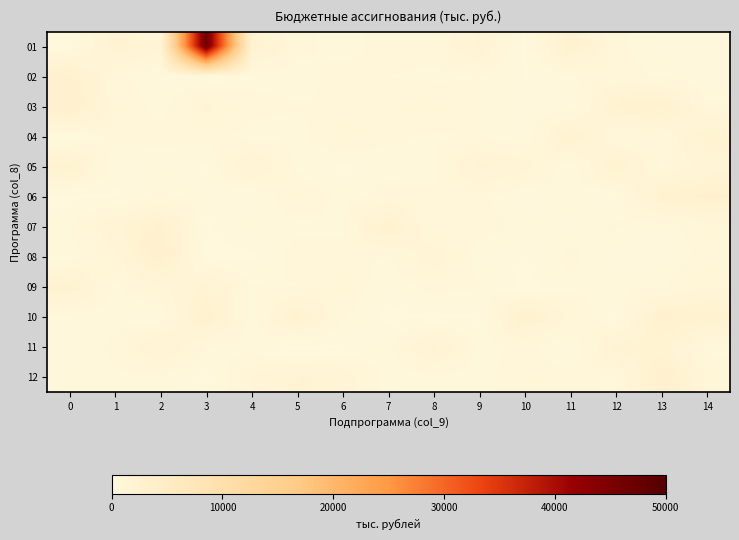

Reading left to right, list all the values displayed in this chart.

01: 0=110.8	1=2100.0	2=1300.0	3=46567.7	4=2196.0	5=749.8	6=399.7	7=776.7	8=774.5	9=1803.3	10=61.8	11=2497.3	12=697.1	13=306.1	14=369.6
02: 0=2668.0	1=695.8	2=321.8	3=218.6	4=489.8	5=418.5	6=755.3	7=587.2	8=499.0	9=599.0	10=168.0	11=530.5	12=793.0	13=511.6	14=198.1
03: 0=2896.9	1=913.8	2=462.8	3=1320.5	4=714.2	5=618.5	6=587.9	7=776.3	8=935.1	9=591.7	10=351.6	11=305.5	12=2325.4	13=2684.5	14=666.6
04: 0=265.5	1=667.1	2=707.0	3=739.3	4=457.9	5=451.1	6=1070.3	7=658.8	8=555.0	9=591.4	10=223.7	11=2316.7	12=657.1	13=723.0	14=2120.6
05: 0=2313.8	1=336.6	2=362.9	3=165.8	4=1869.9	5=504.8	6=125.2	7=425.9	8=479.9	9=1912.7	10=1416.6	11=300.6	12=2282.4	13=513.6	14=1481.4
06: 0=121.4	1=126.1	2=675.8	3=352.1	4=188.9	5=943.1	6=465.6	7=747.9	8=639.0	9=686.4	10=251.1	11=536.0	12=159.7	13=2424.4	14=2614.4
07: 0=559.7	1=1618.0	2=2688.3	3=136.2	4=471.9	5=478.4	6=546.2	7=2582.2	8=608.3	9=783.1	10=461.4	11=326.1	12=656.6	13=289.6	14=969.6
08: 0=407.3	1=1090.9	2=2887.3	3=154.9	4=117.7	5=773.9	6=685.2	7=587.2	8=1508.0	9=386.3	10=221.3	11=718.7	12=209.5	13=275.2	14=726.2
09: 0=2284.9	1=484.5	2=1103.3	3=1900.6	4=600.2	5=562.1	6=962.3	7=296.0	8=768.4	9=616.5	10=49.8	11=488.0	12=528.2	13=523.1	14=1160.2
10: 0=412.6	1=393.7	2=273.4	3=2632.0	4=349.2	5=2451.7	6=630.5	7=110.1	8=181.3	9=132.2	10=2701.3	11=1017.1	12=128.5	13=2691.3	14=2339.6
11: 0=252.4	1=698.8	2=1819.3	3=592.6	4=431.9	5=15.2	6=168.5	7=444.1	8=1955.9	9=431.4	10=711.7	11=221.2	12=1948.9	13=1972.8	14=403.7
12: 0=379.0	1=531.1	2=544.6	3=131.7	4=1179.3	5=1893.4	6=1507.9	7=362.2	8=538.1	9=452.2	10=842.3	11=699.5	12=531.3	13=2861.8	14=1110.5